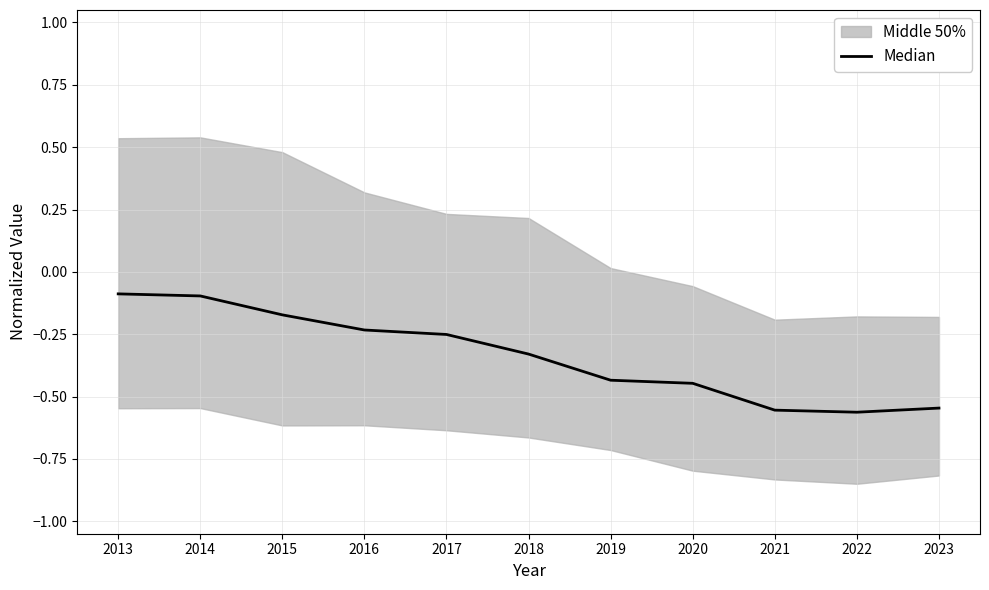

Which has a higher value, 2023 or 2016?

2016